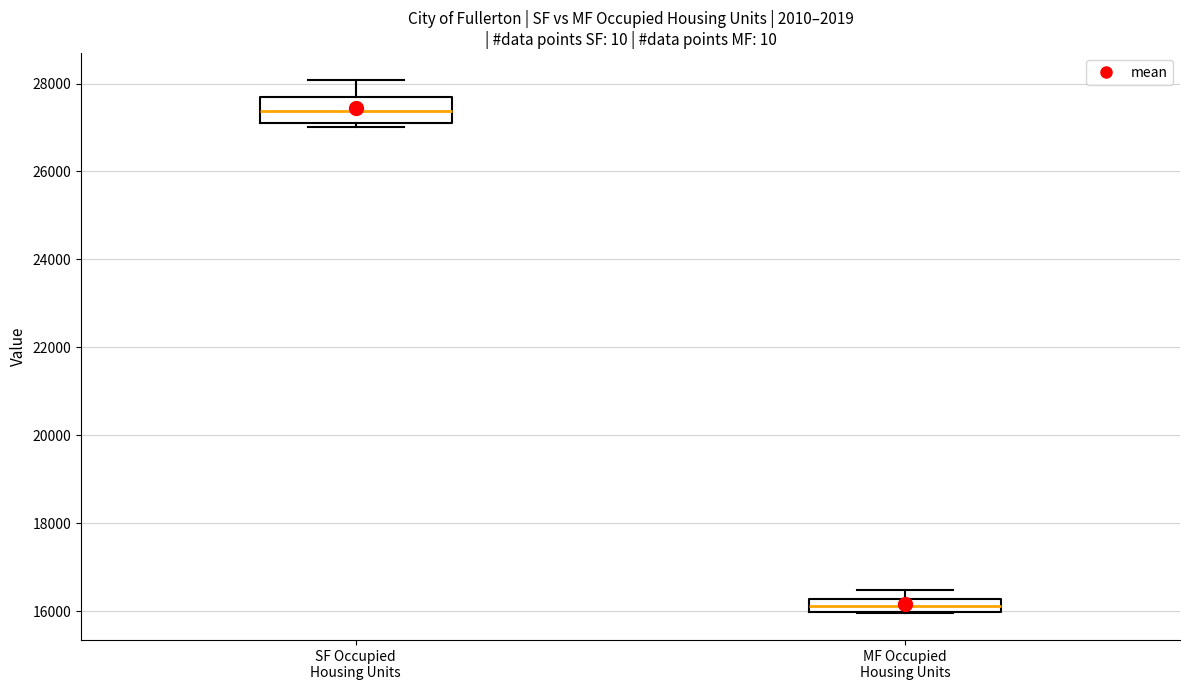

Where is the lower edge of the box for MF Occupied Housing Units on the y-axis? The values are not printed on the chart, so give them approximately, as read against the axis.

16000